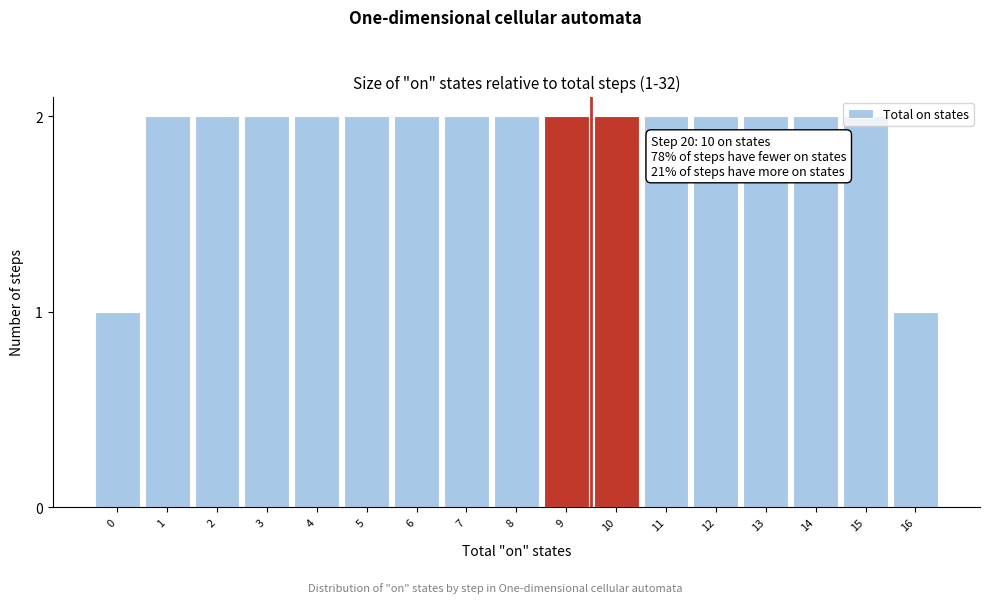

The chart shows a value of 2 at 0. True or false?

False